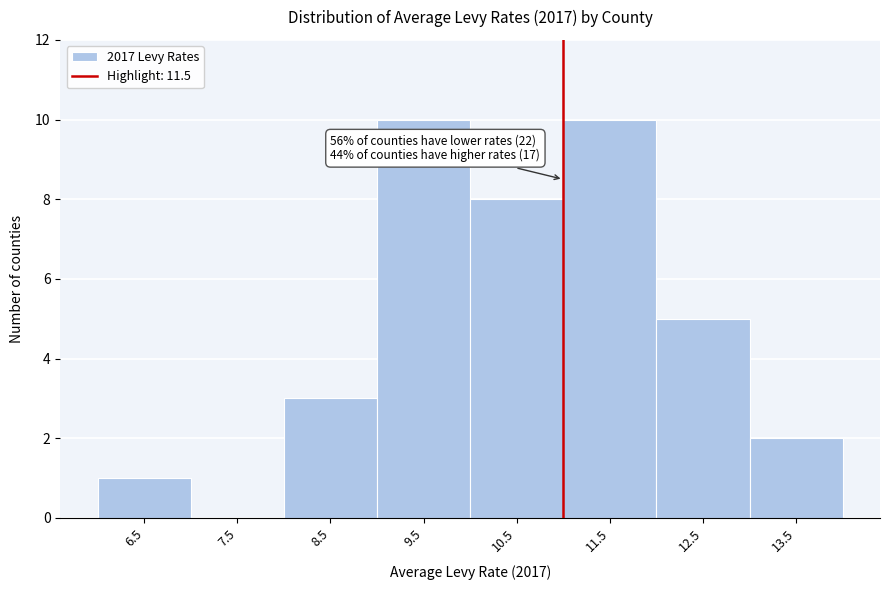

Reading left to right, list all the values displayed in this chart.

6.5=1	7.5=0	8.5=3	9.5=10	10.5=8	11.5=10	12.5=5	13.5=2